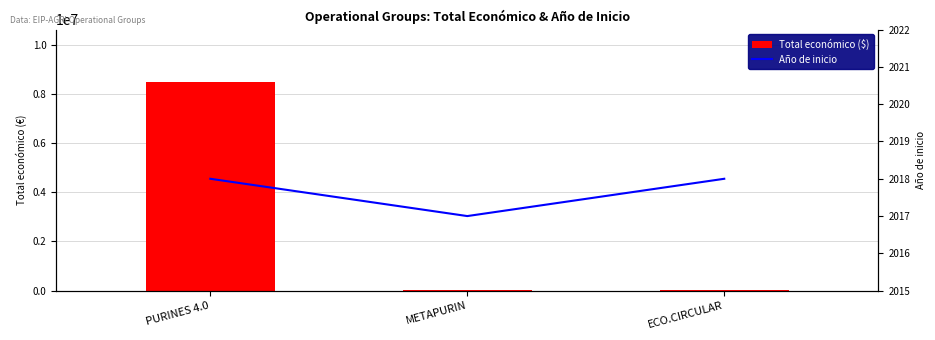

At how many categories does at least one series exceed 3645537?

1